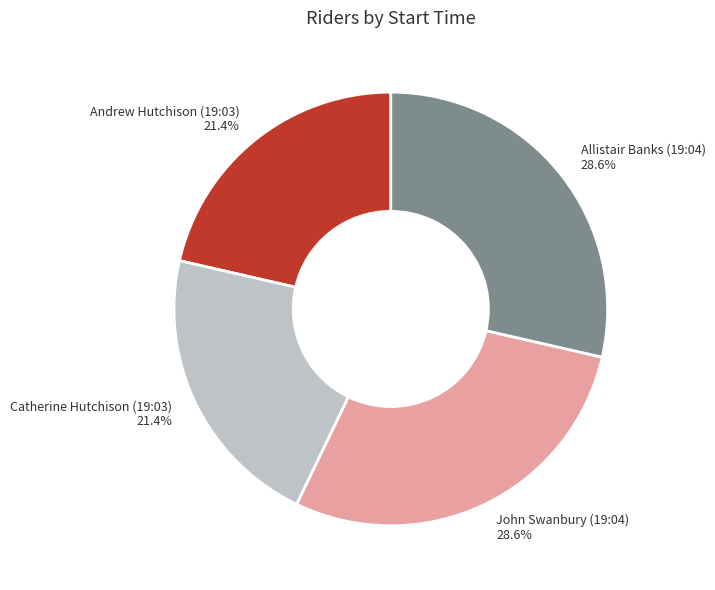

Between Allistair Banks (19:04) and Catherine Hutchison (19:03), which is larger?

Allistair Banks (19:04)